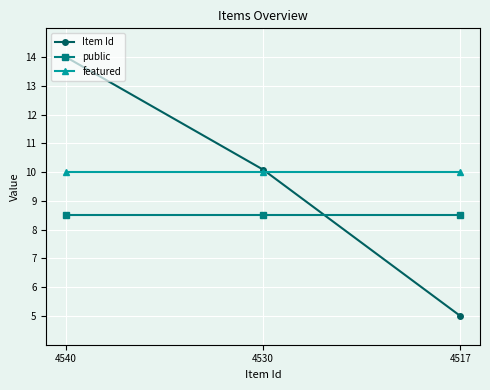

List the series in order of their overall mean, lowest first.

public, Item Id, featured